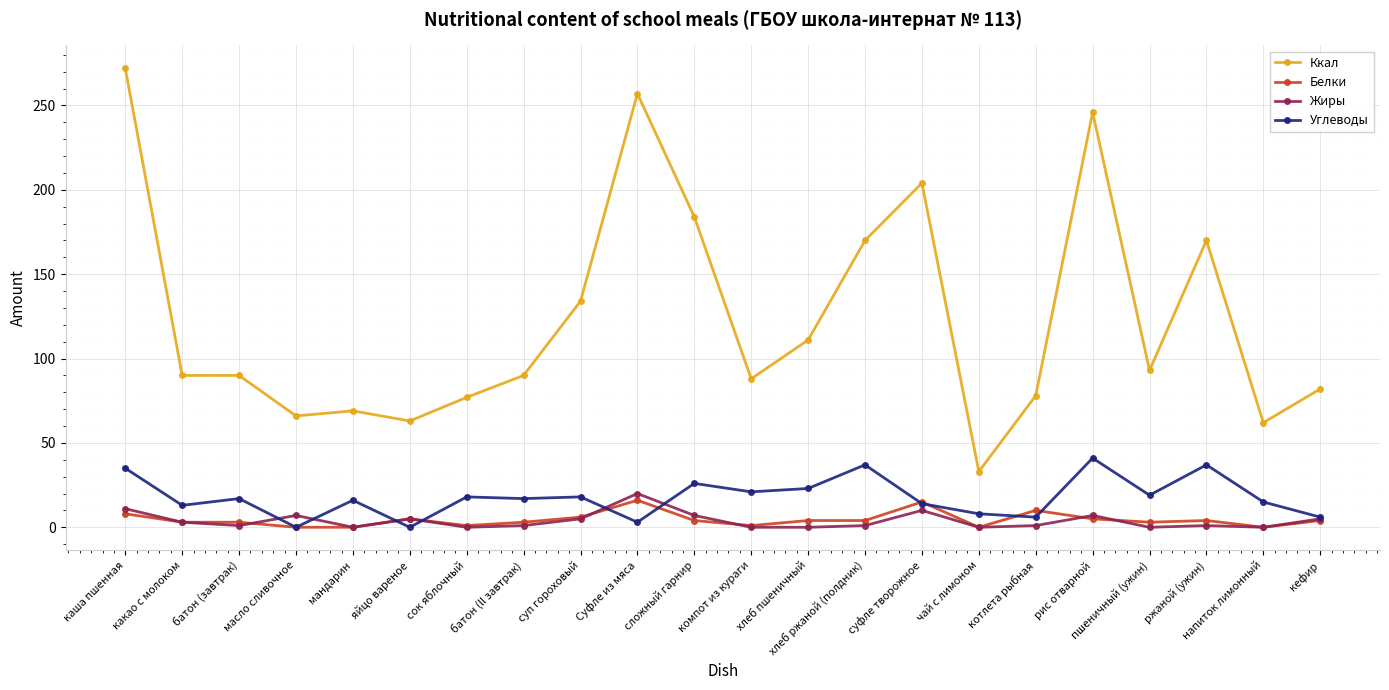

At how many categories does at least one series exceed 144?

7